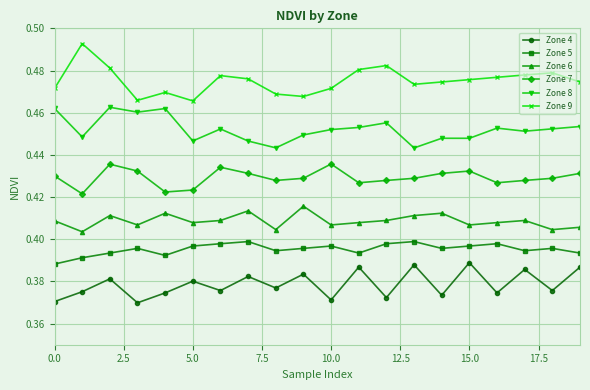

How many categories are shown in the chart?

20